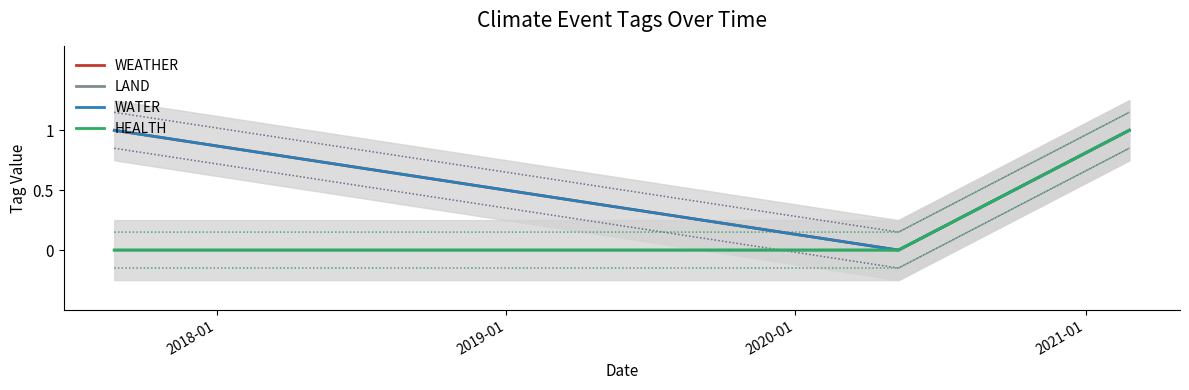

Is the value of WEATHER at 2017-01 greater than the value of HEALTH at 2017-01?

Yes